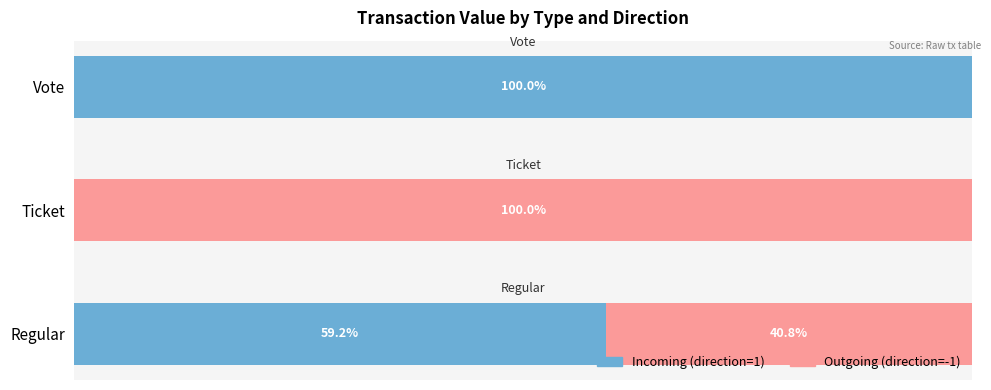

What are all the series names shown in the legend?

Incoming (direction=1), Outgoing (direction=-1)